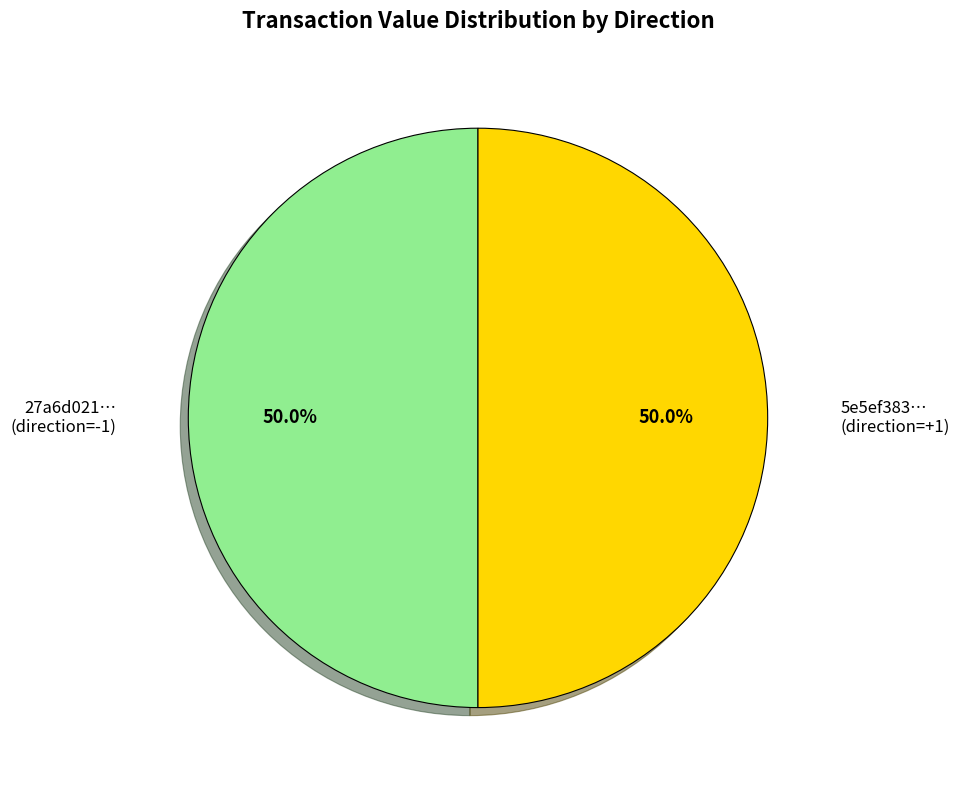

Is the sum of 27a6d021… (direction=-1) and 5e5ef383… (direction=+1) greater than half?

Yes